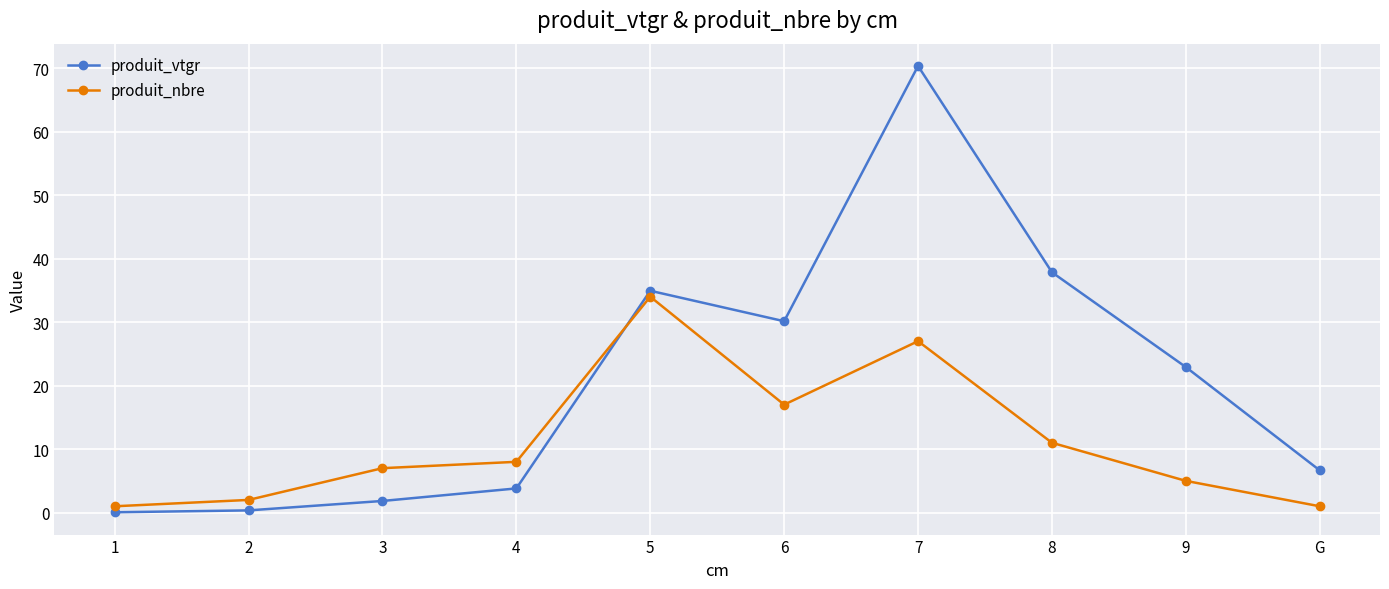

Which category has the highest value across all series?

7